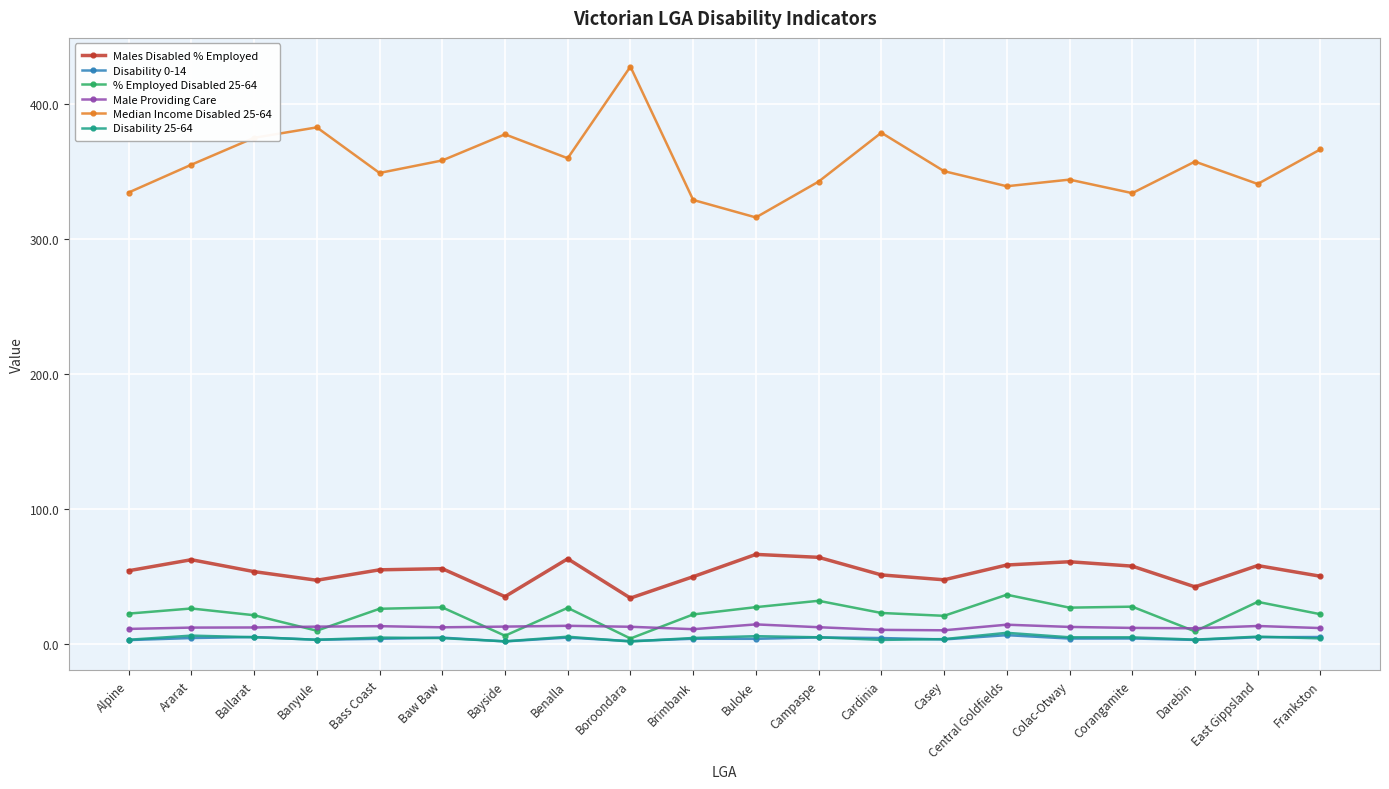

The Median Income Disabled 25-64 series shows 366.1 at Frankston. True or false?

True